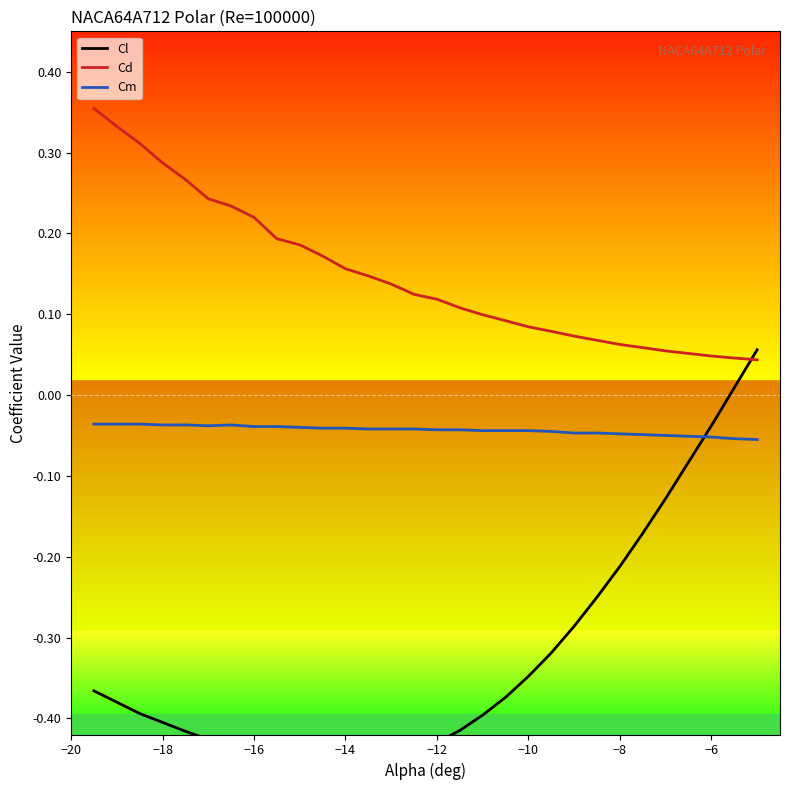

True or false: Cd and Cm intersect in this chart.

False